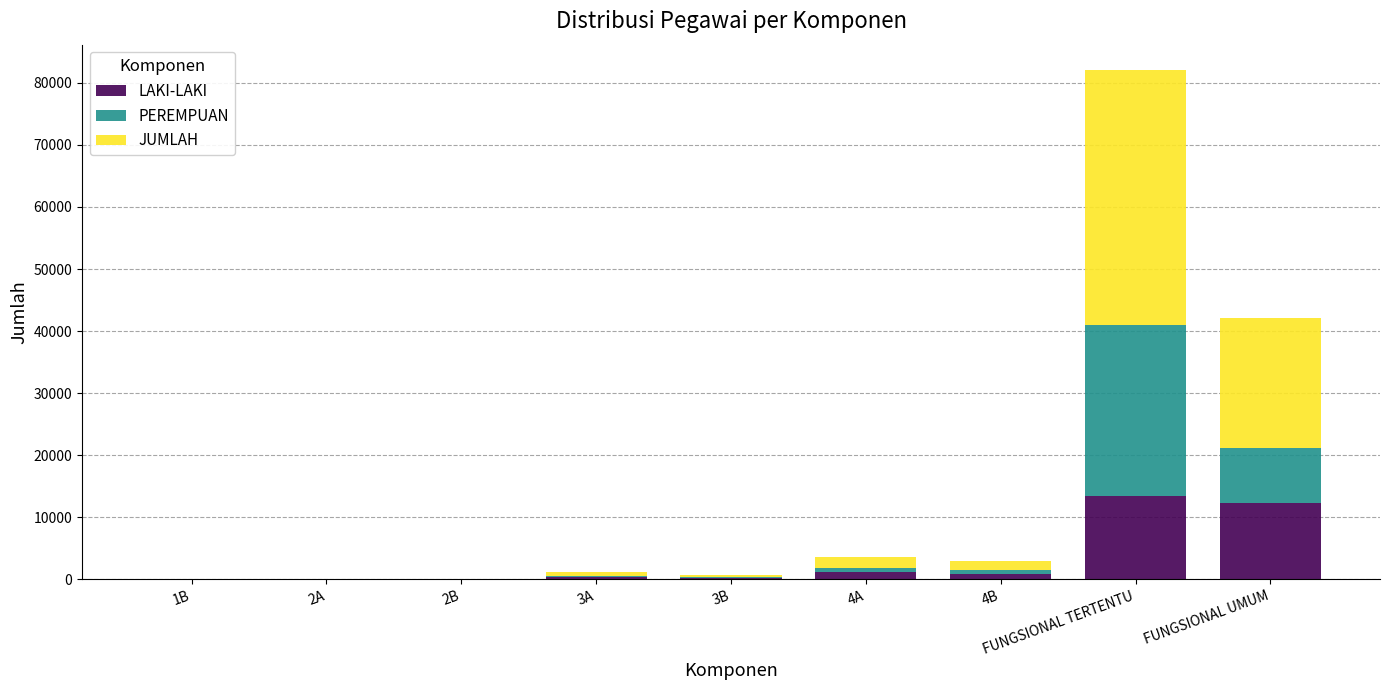

At which category is the sum across all series the highest?

FUNGSIONAL TERTENTU